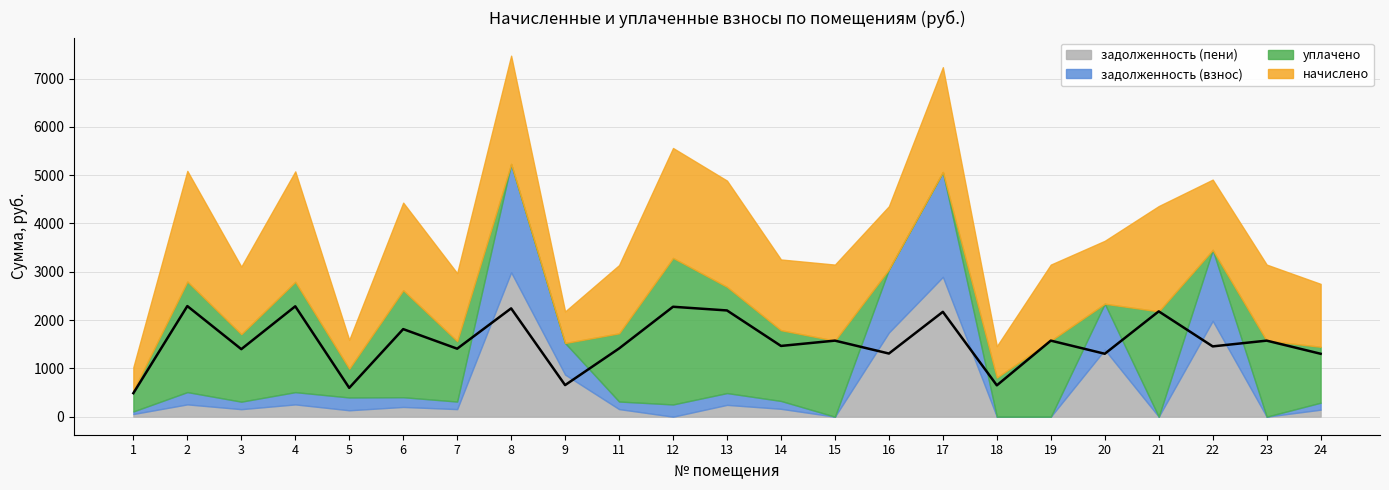

Which series ends up on top after the final intersection of начислено and задолженность (пени)?

начислено